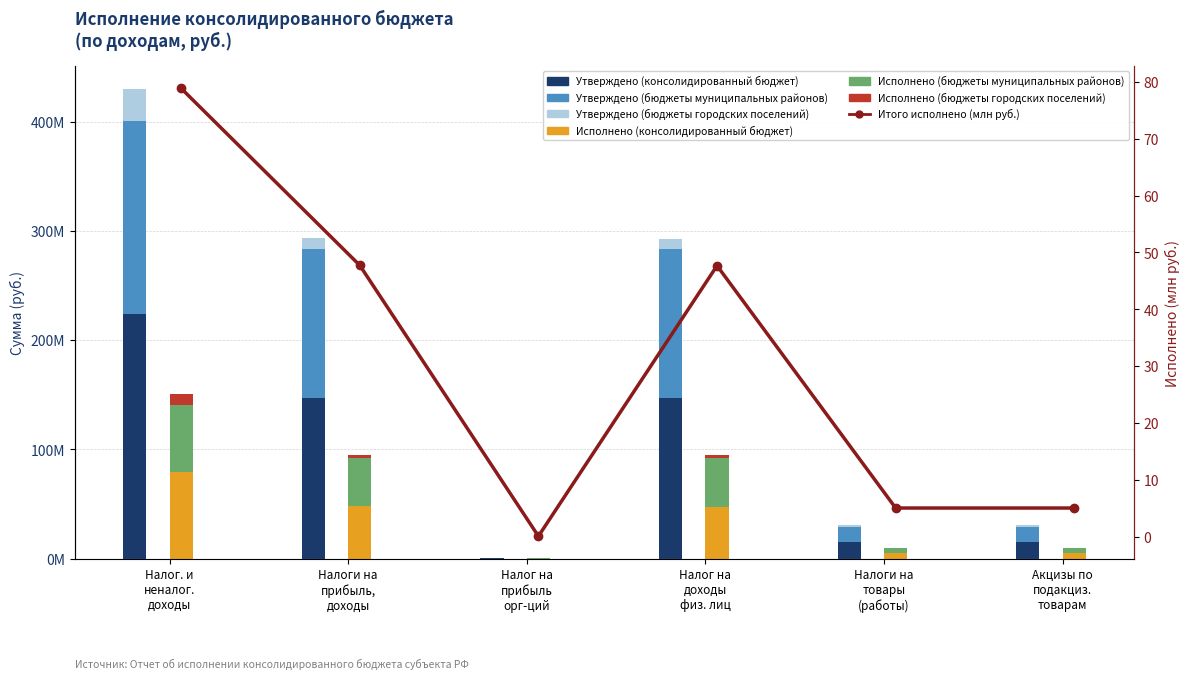

How many groups of bars are there?

6